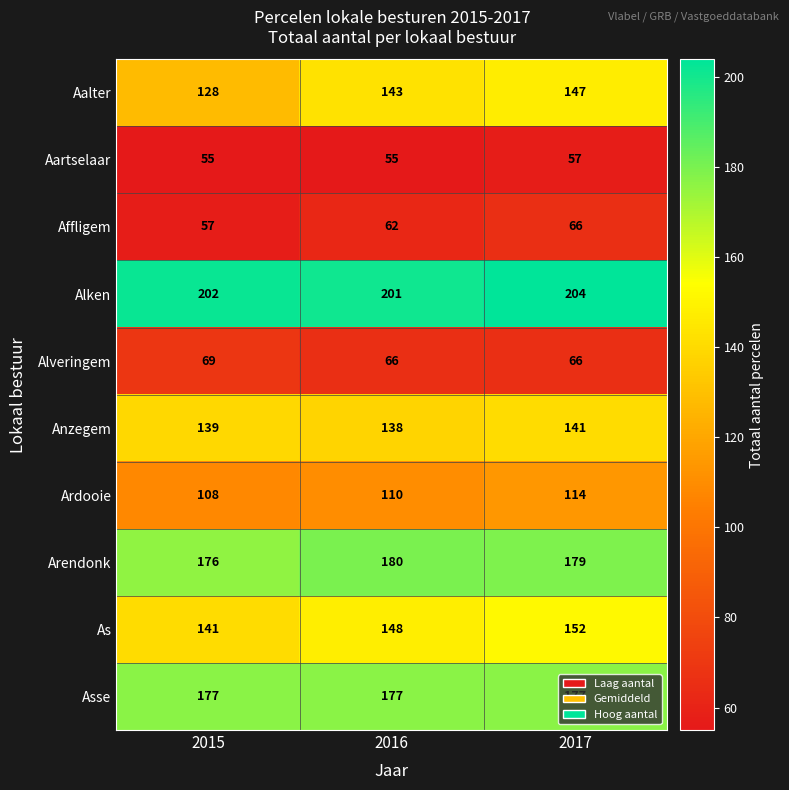

The value of Asse at 2016 is 177. True or false?

True